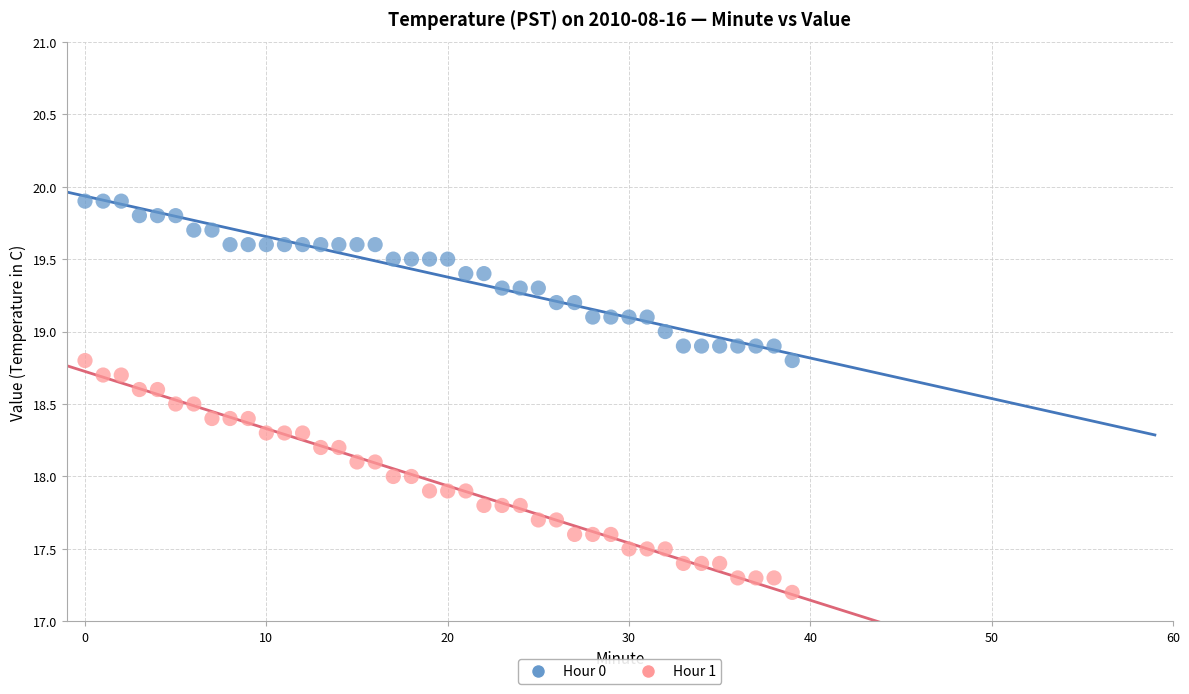

Which series contains the lowest Y value?

Hour 1